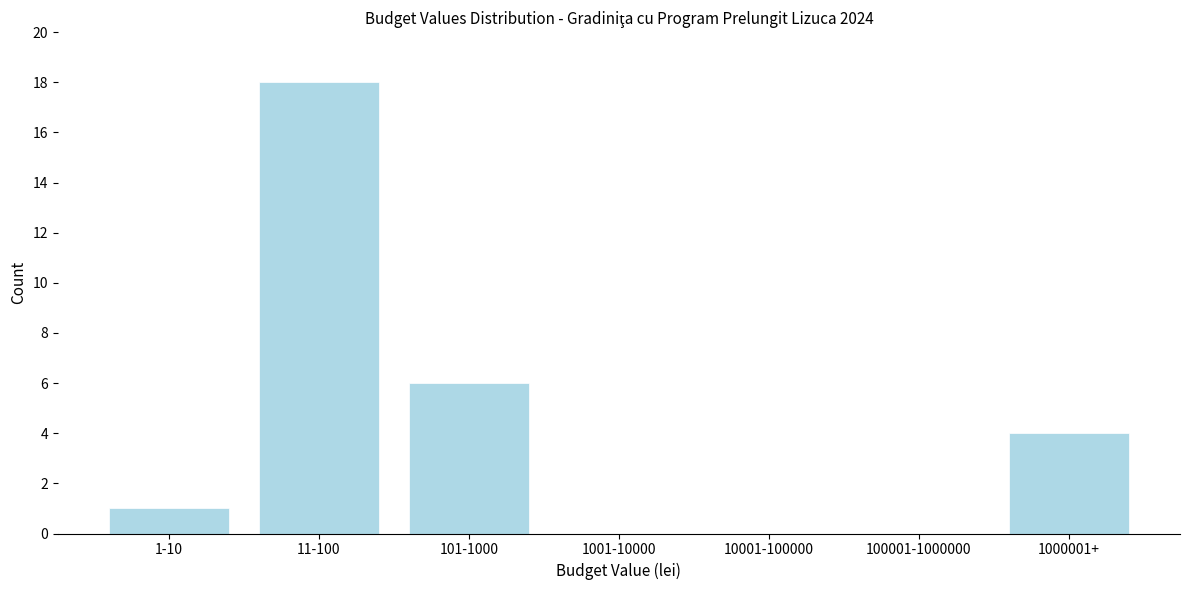

Reading left to right, transcribe all the data shown in this chart.

1-10=1	11-100=18	101-1000=6	1001-10000=0	10001-100000=0	100001-1000000=0	1000001+=4